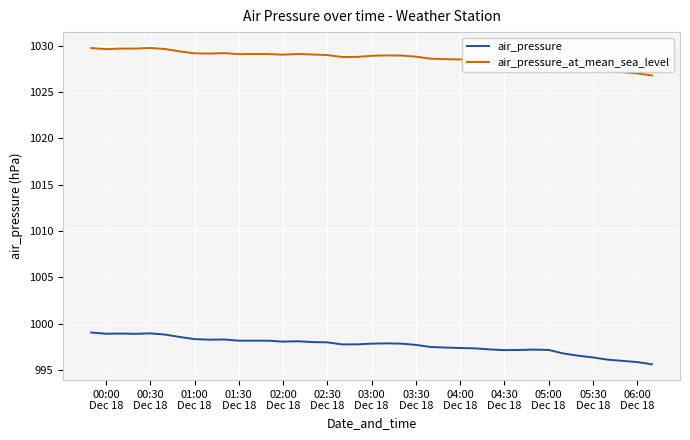

Which series has the largest range (max minus min)?

air_pressure